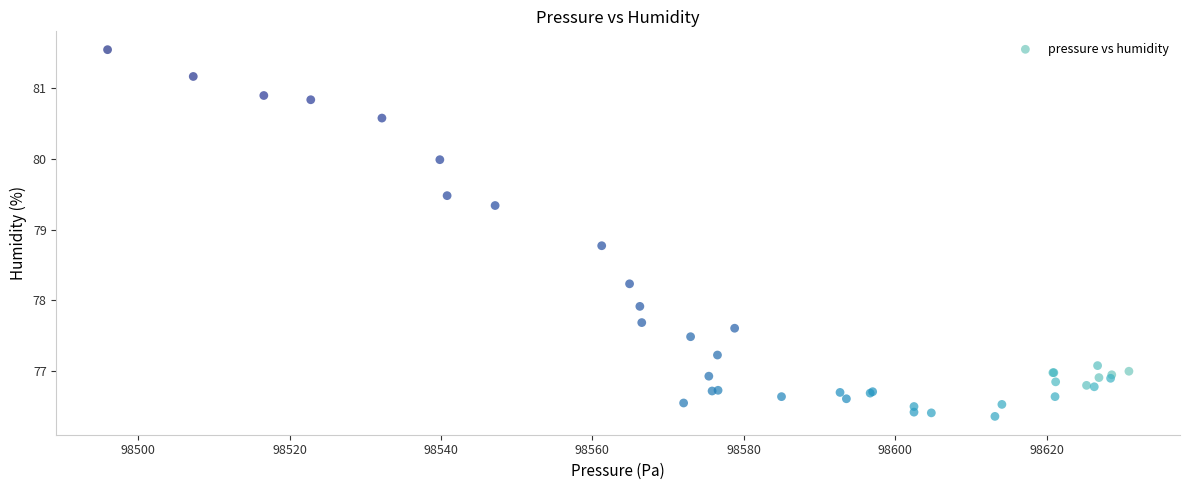

What Y value in the scatter plot is closest to 78?

77.9